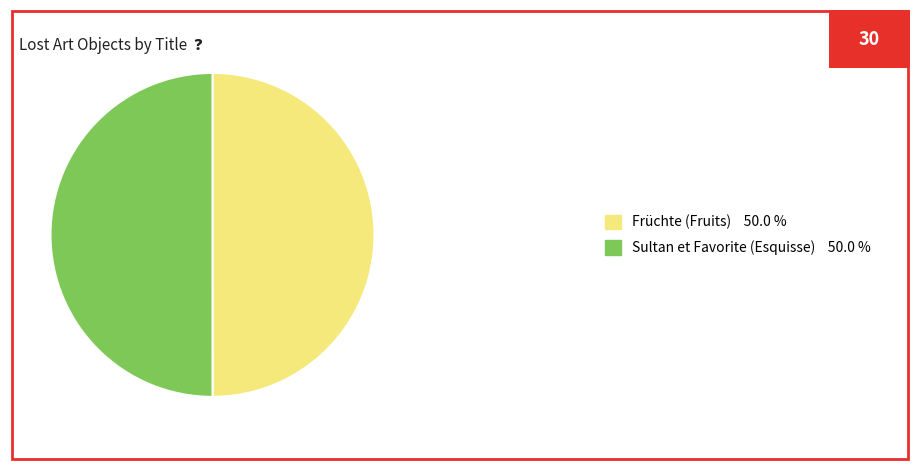

Combined, do Früchte (Fruits) 50.0 % and Sultan et Favorite (Esquisse) 50.0 % account for over 50%?

Yes